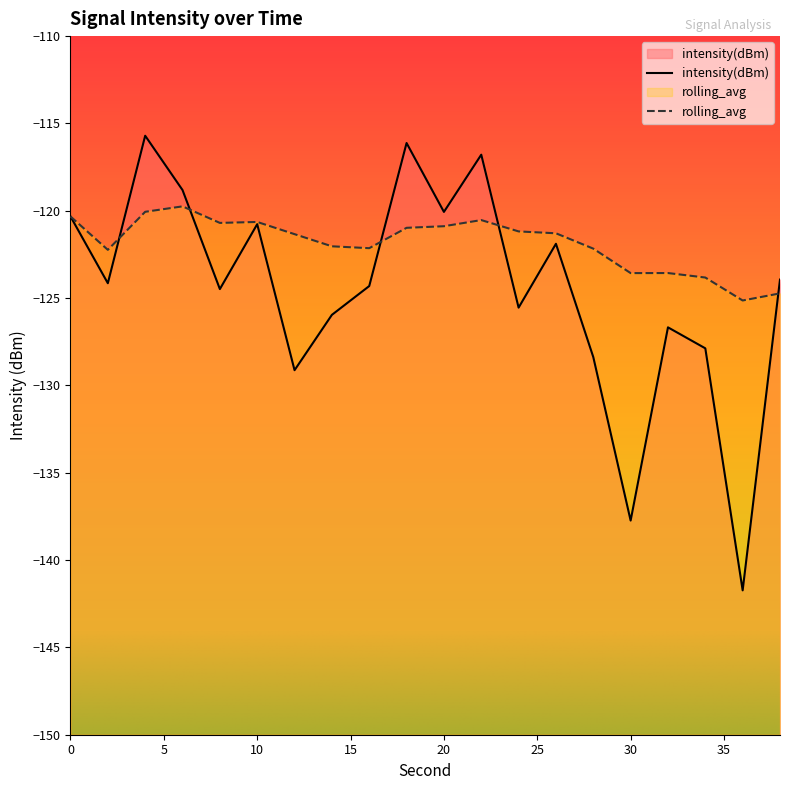

What is the difference between the second highest and second lowest values in the intensity(dBm) series?

21.6